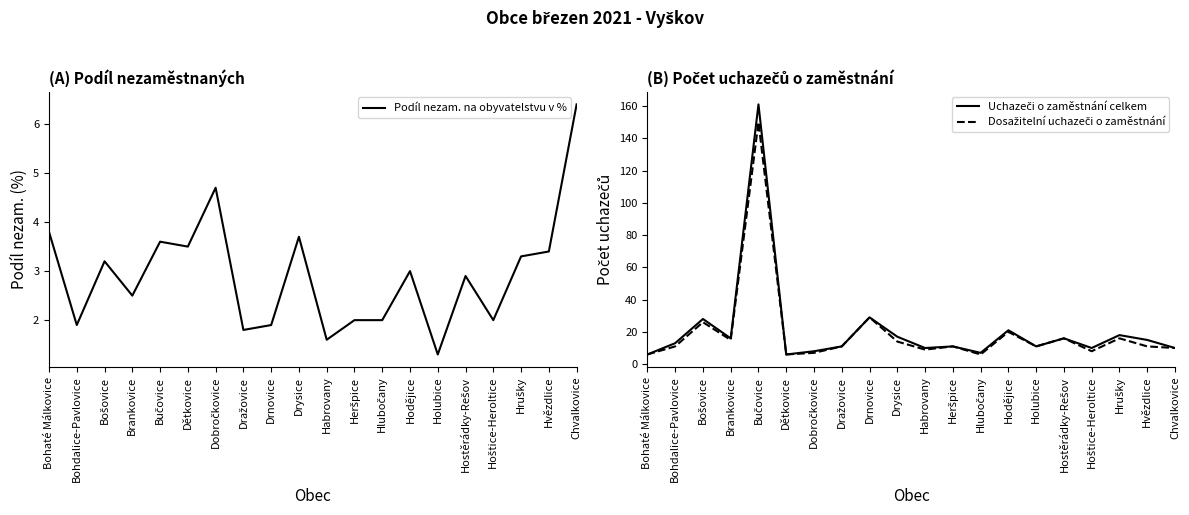

True or false: Uchazeči o zaměstnání celkem and Podíl nezam. na obyvatelstvu v % intersect in this chart.

False